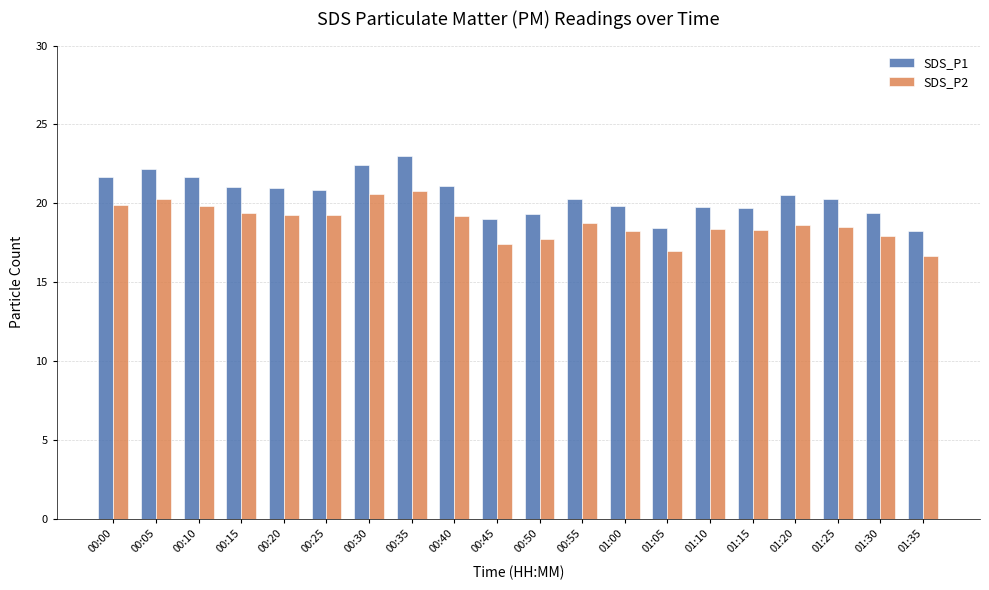

What is the total value across all series at 01:20?

39.1